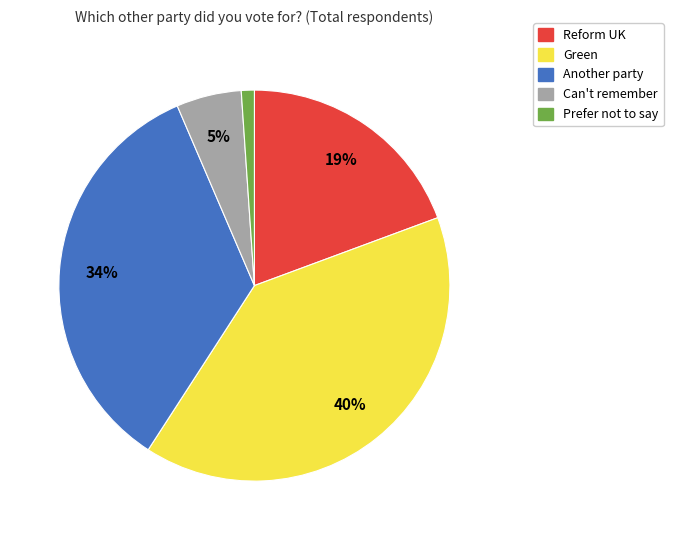

How many segments does this pie chart have?

5